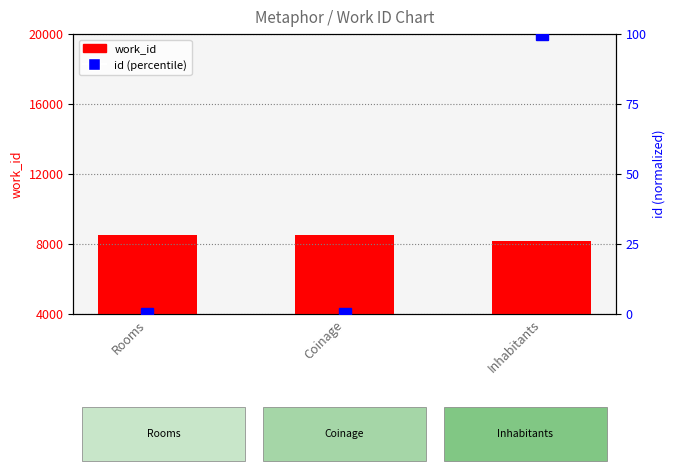

What is the difference between the maximum and minimum values in the id (percentile) series?

100.0